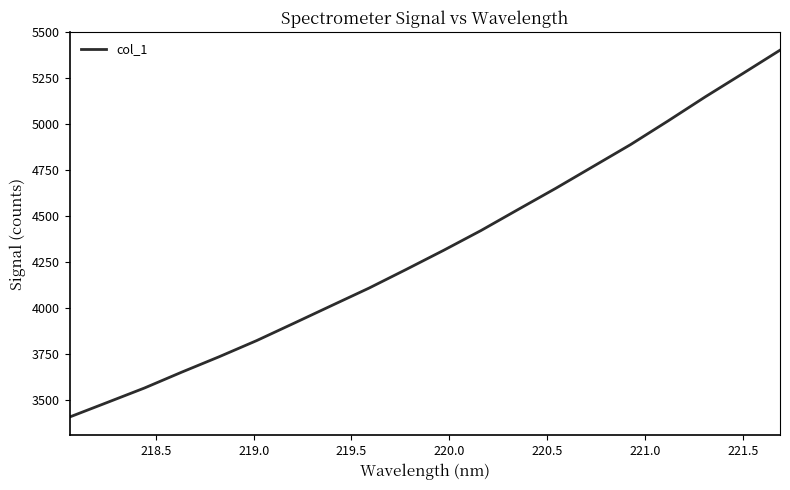

What is the minimum value shown in the chart?

3408.4